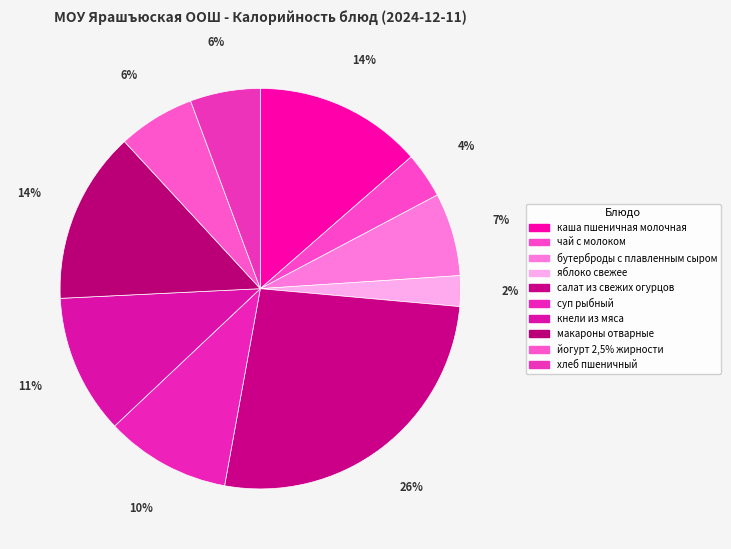

To the nearest percent, what is the difference between the чай с молоком and бутерброды с плавленным сыром slice percentages?

3%